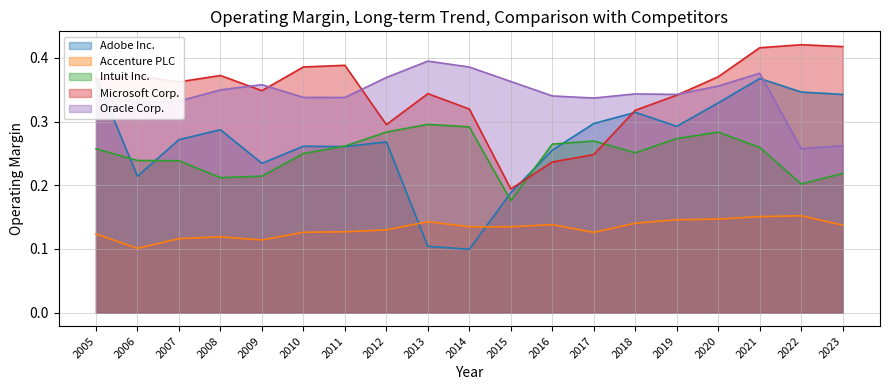

Which series has the largest total across all categories?

Microsoft Corp.